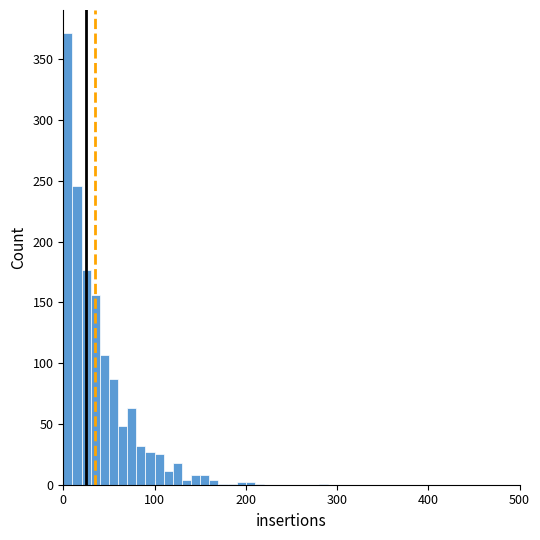

Read against the x-axis, roughly where is the centre of the tallest bar?

10